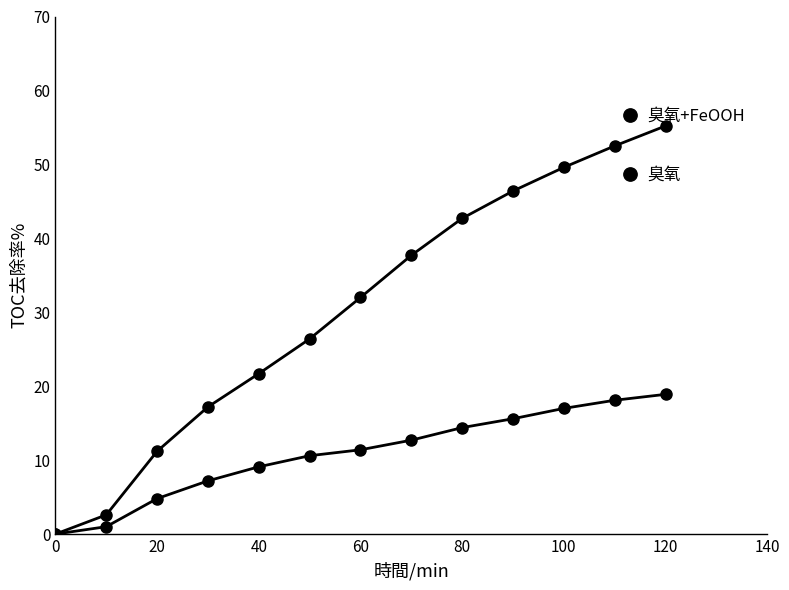

What is the maximum value shown in the chart?

55.2